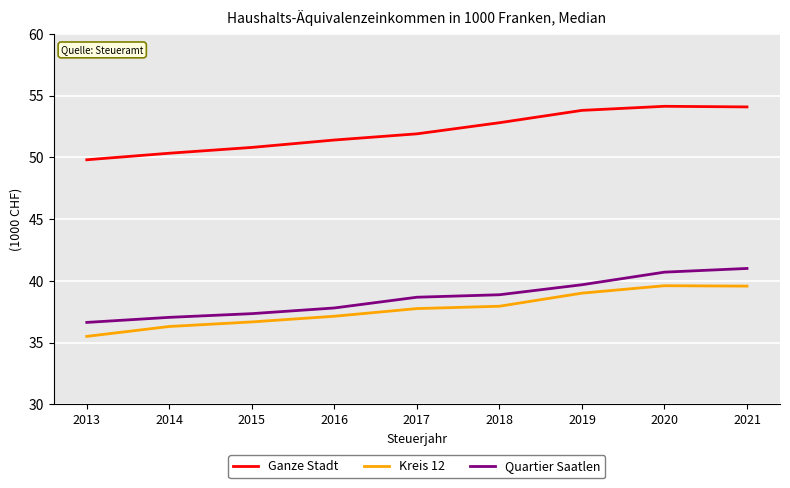

What value does the Kreis 12 series have at 2017?

37.8